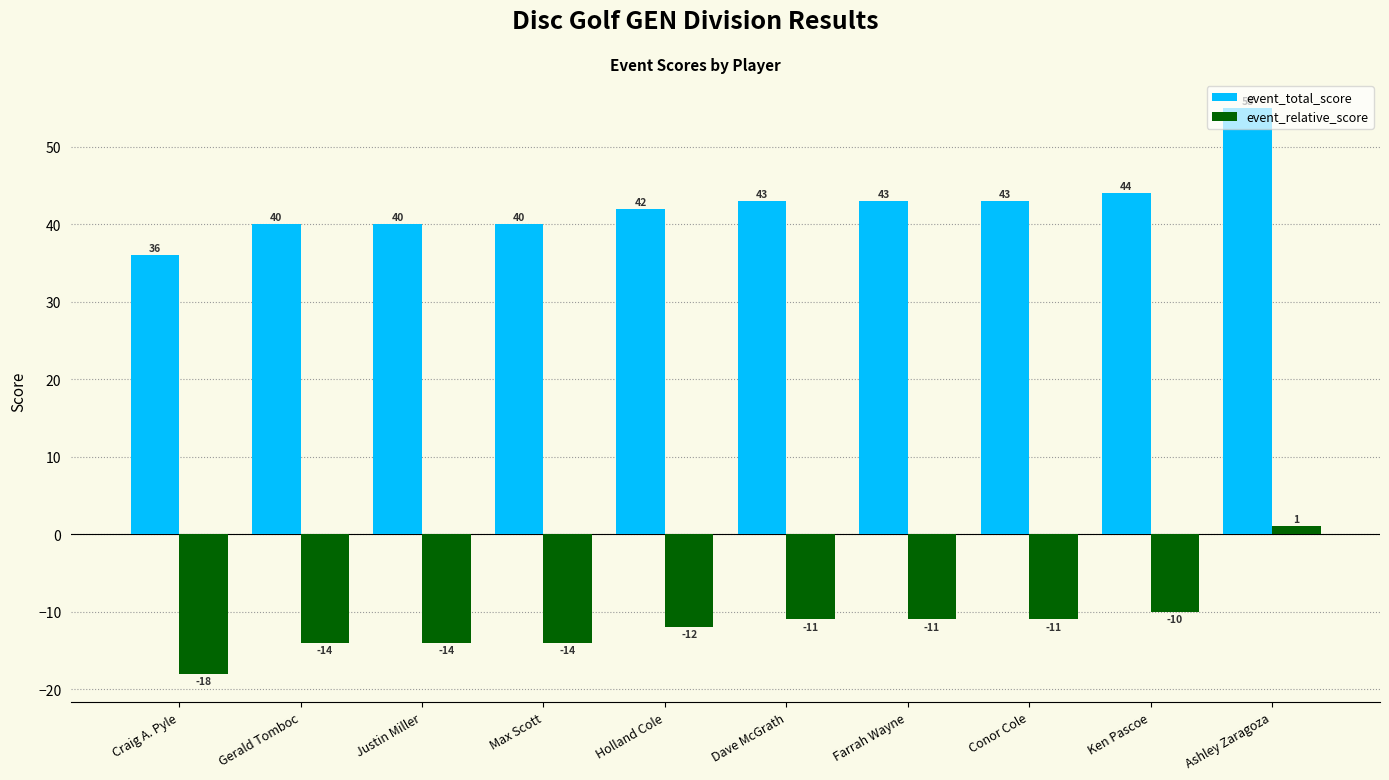

Where is event_total_score nearest to the value 45?

Ken Pascoe